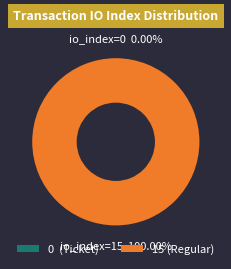

To the nearest percent, what percentage of the pie is io_index=15 (Regular)?

100%